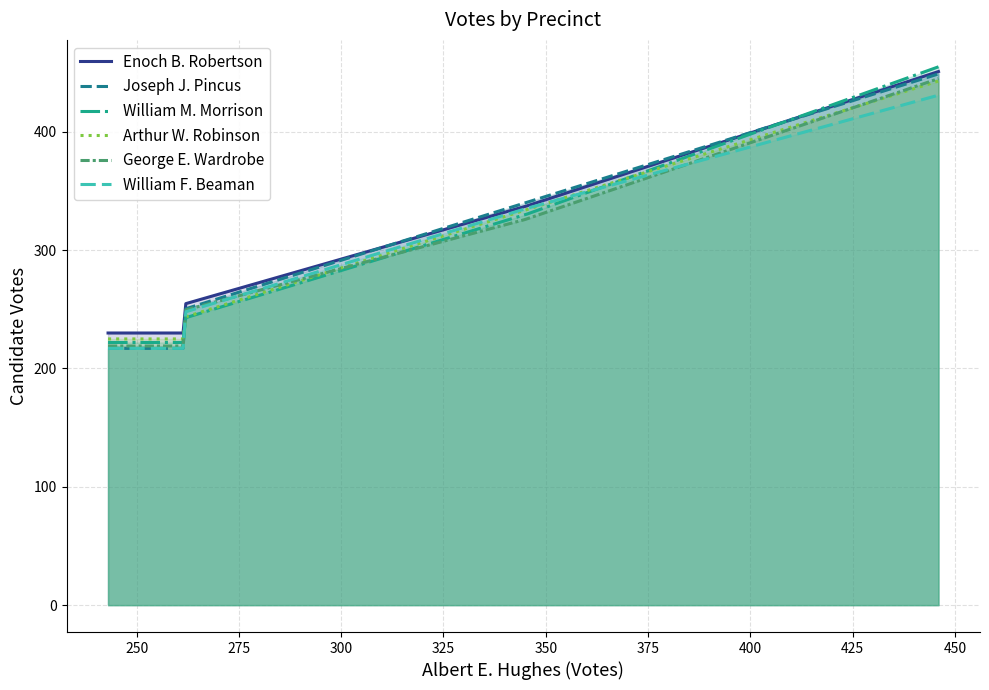

How many intersections are there between Arthur W. Robinson and George E. Wardrobe?

3